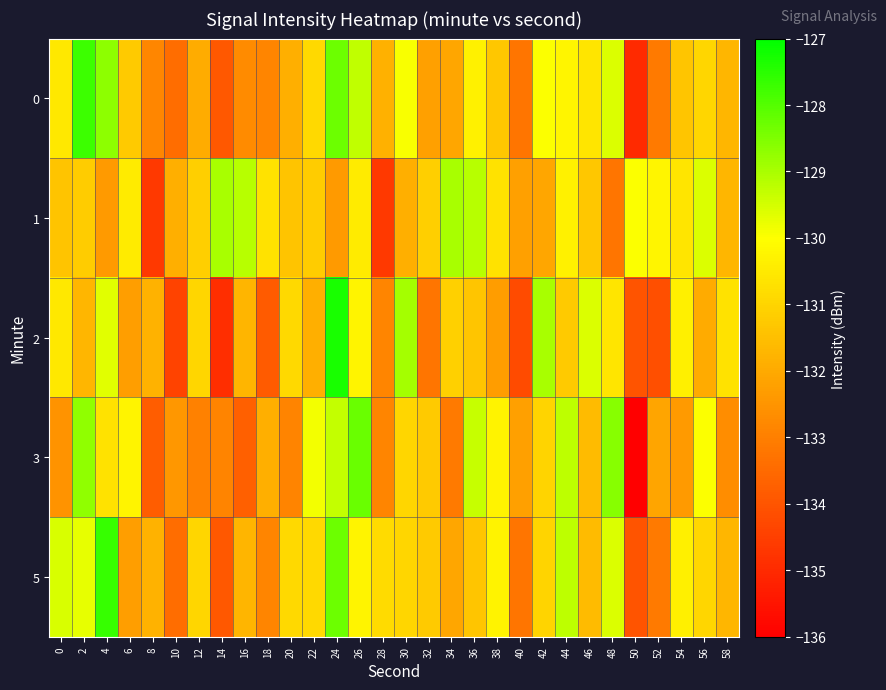

What is the maximum value shown in the chart?

-127.3